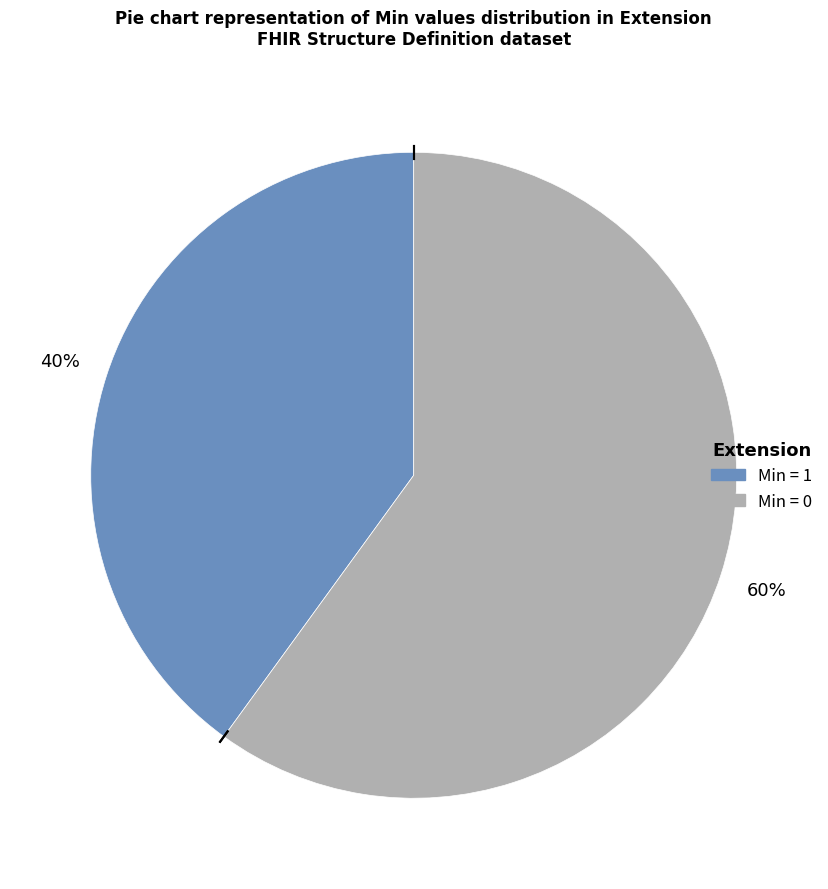

How many segments does this pie chart have?

2